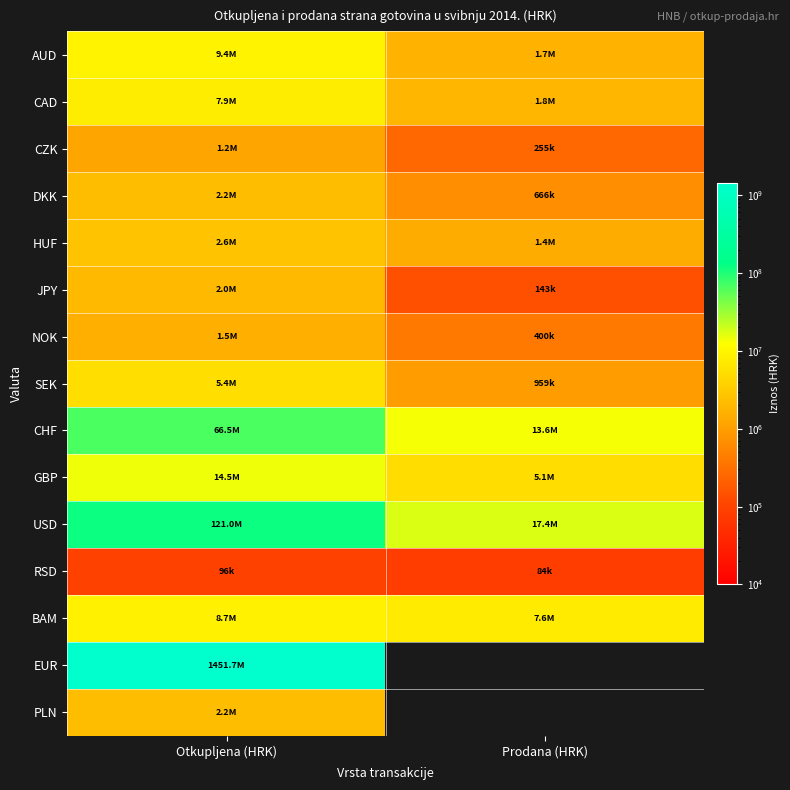

Which label corresponds to the smallest value in the chart?

Prodana (HRK)